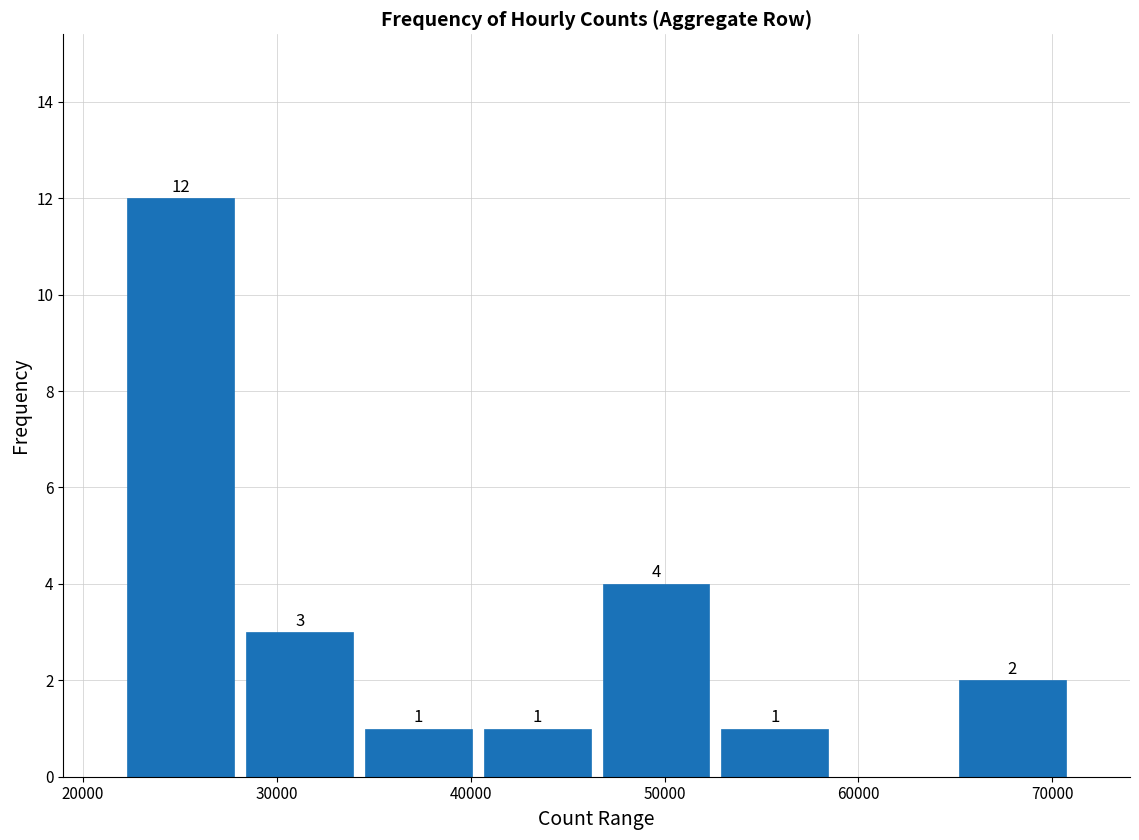

Which range on the x-axis has the tallest bar?

22000 to 28000